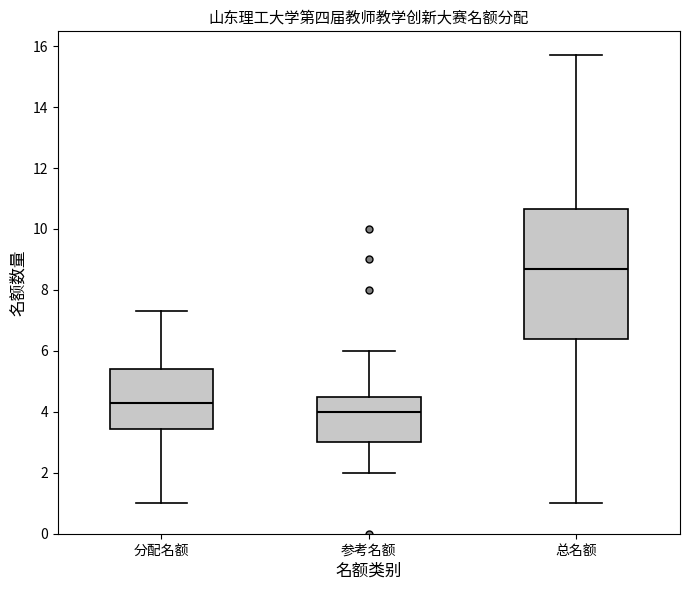

Which box's median line is the highest?

总名额